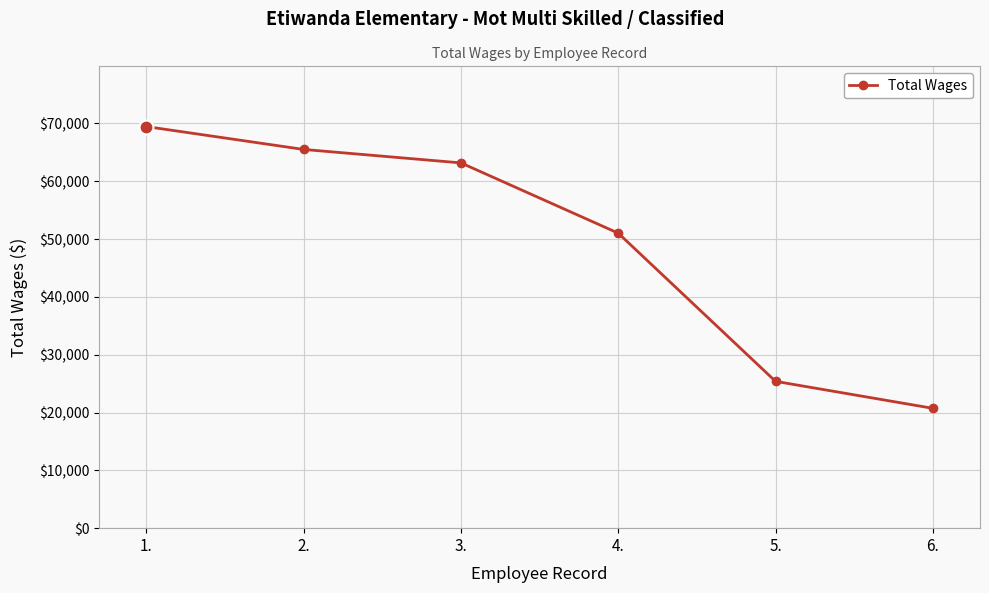

Which label corresponds to the largest value in the chart?

1.